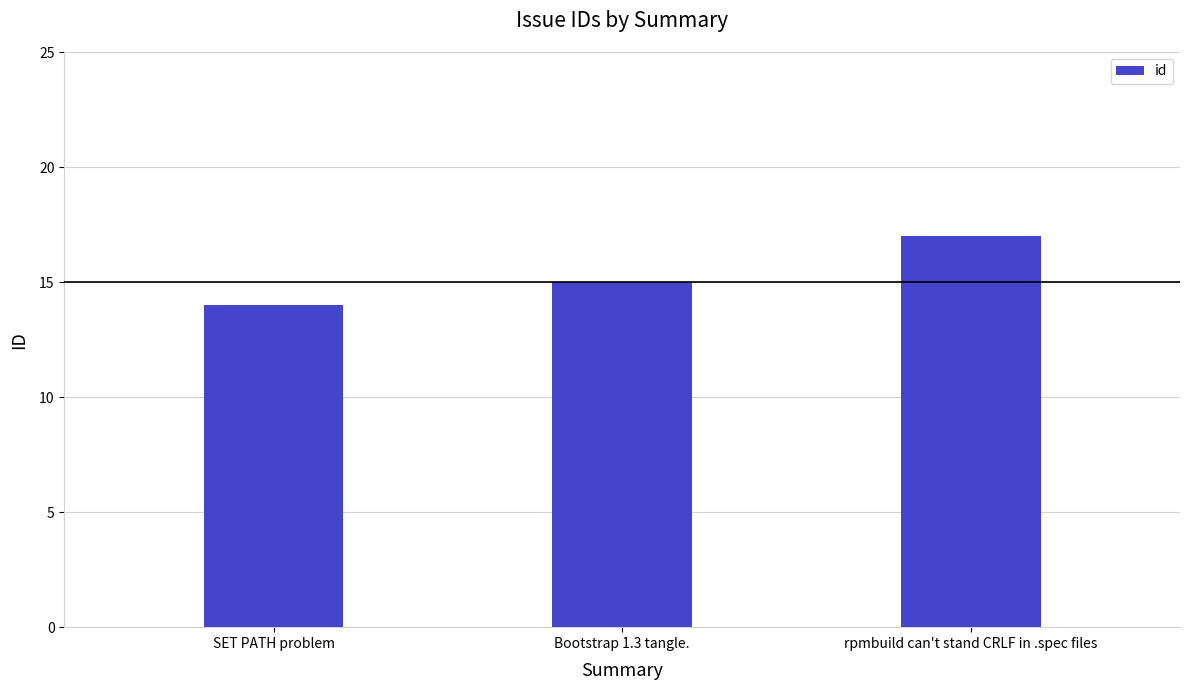

Which category has the lowest value across all series?

SET PATH problem